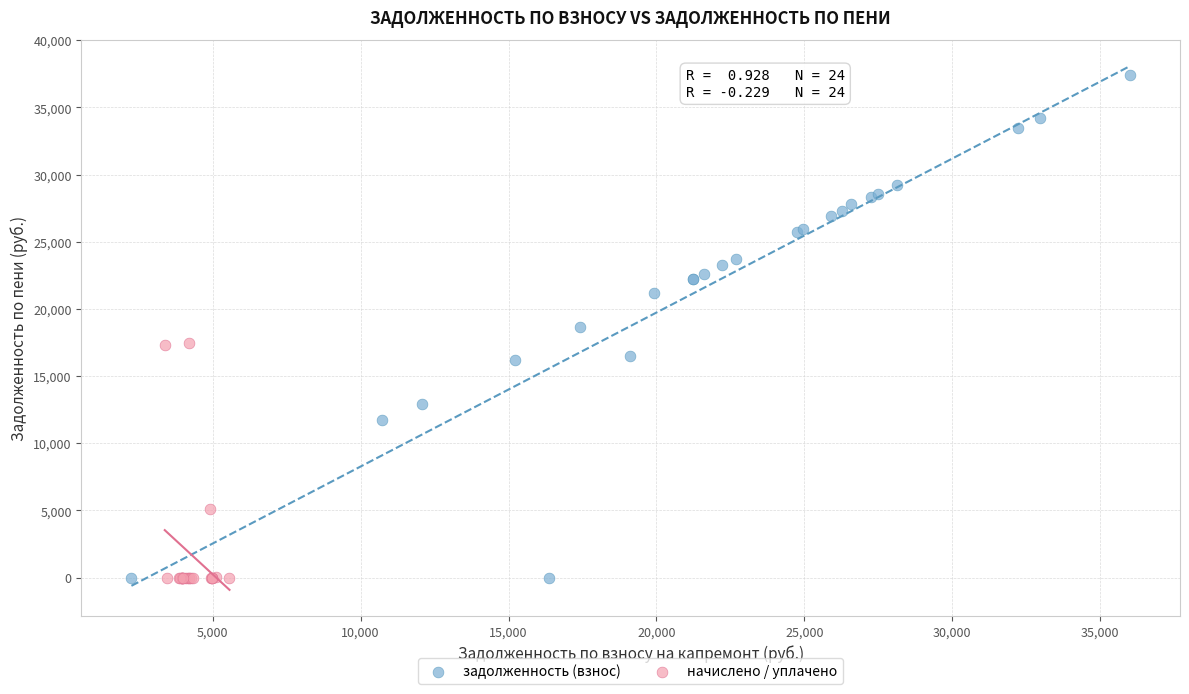

Which series has the widest spread of Y values?

задолженность (взнос)